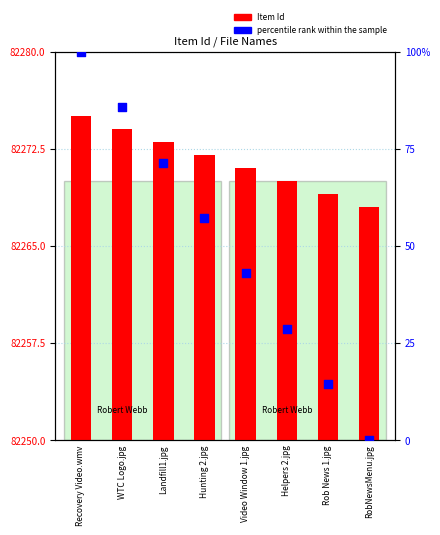

Which series reaches the minimum Y coordinate?

percentile rank within the sample